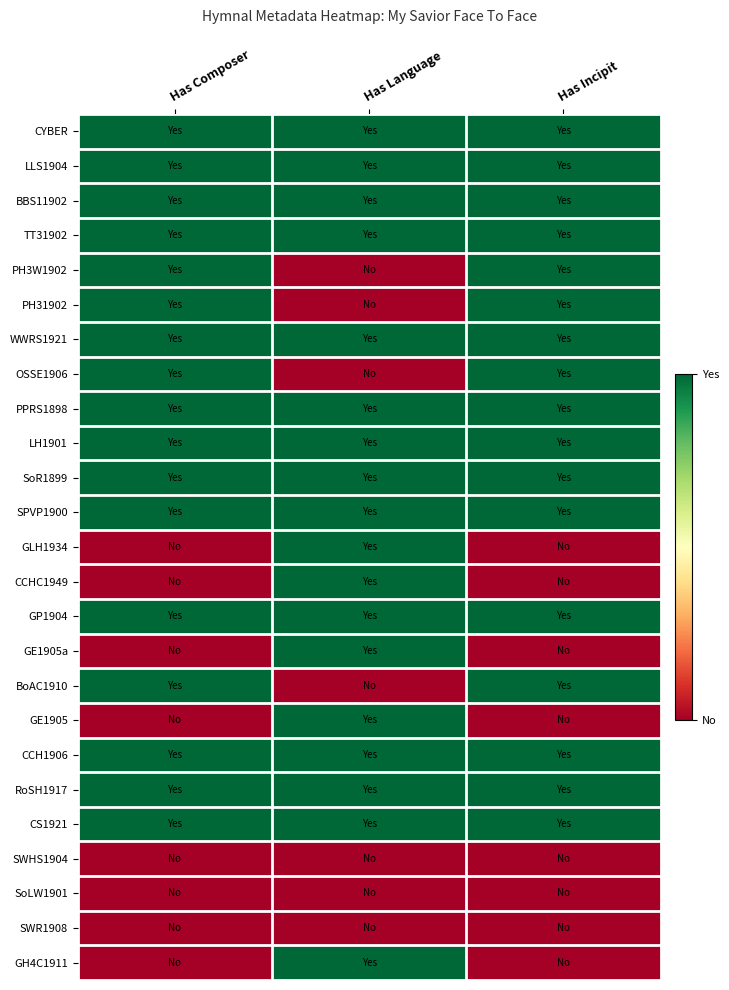

Between Has Language and Has Incipit, which is larger?

Has Language